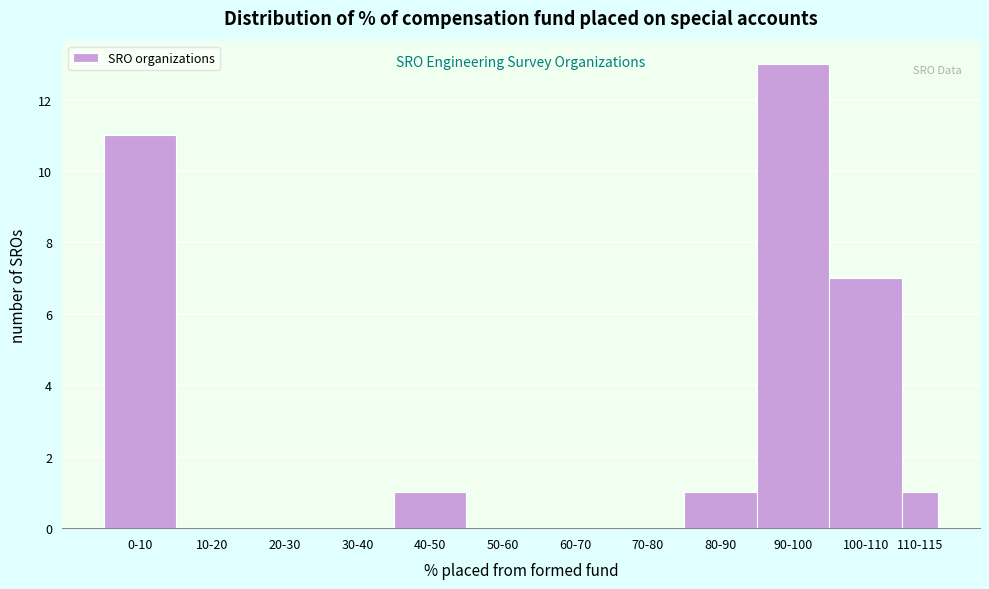

Reading left to right, what are all the values shown in this chart?

0-10=11	10-20=0	20-30=0	30-40=0	40-50=1	50-60=0	60-70=0	70-80=0	80-90=1	90-100=13	100-110=7	110-115=1